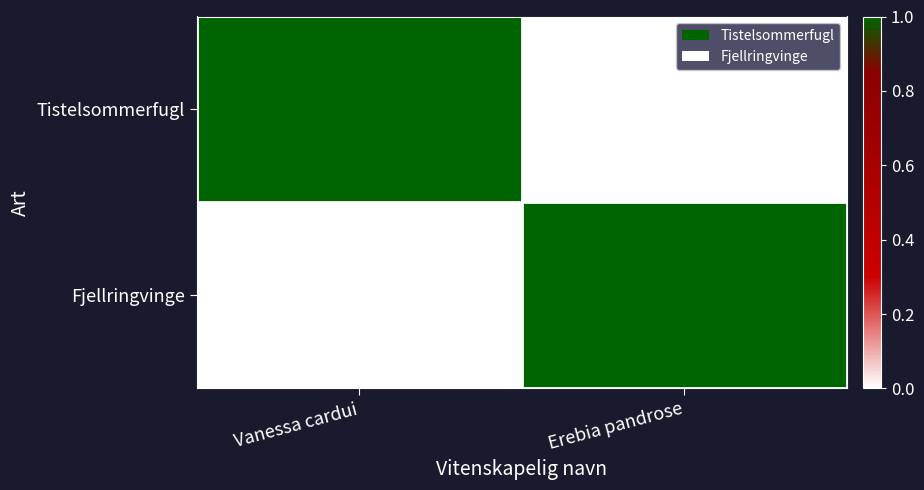

Which has a higher value, Vanessa cardui or Erebia pandrose?

Vanessa cardui